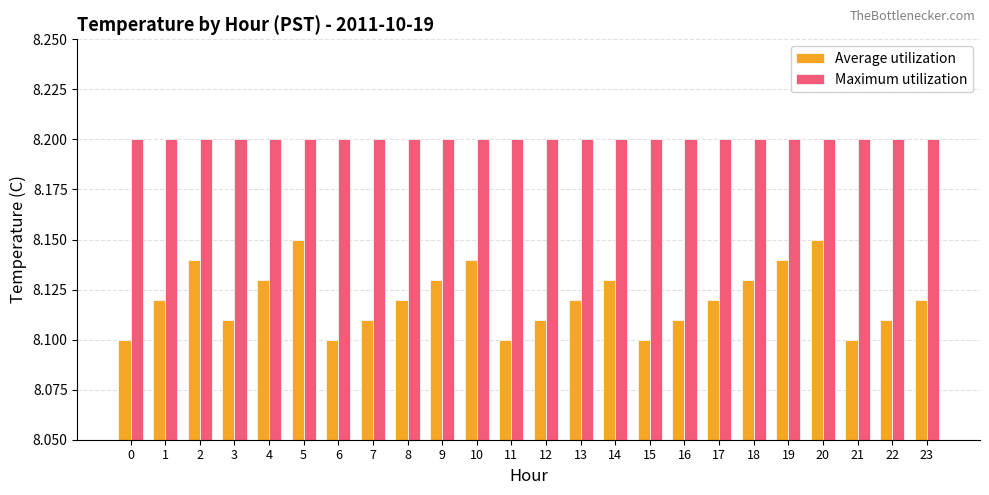

What is the total value across all series at 15?

16.3